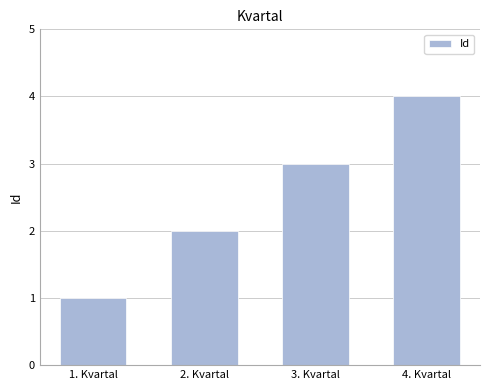

Which has a higher value, 3. Kvartal or 1. Kvartal?

3. Kvartal